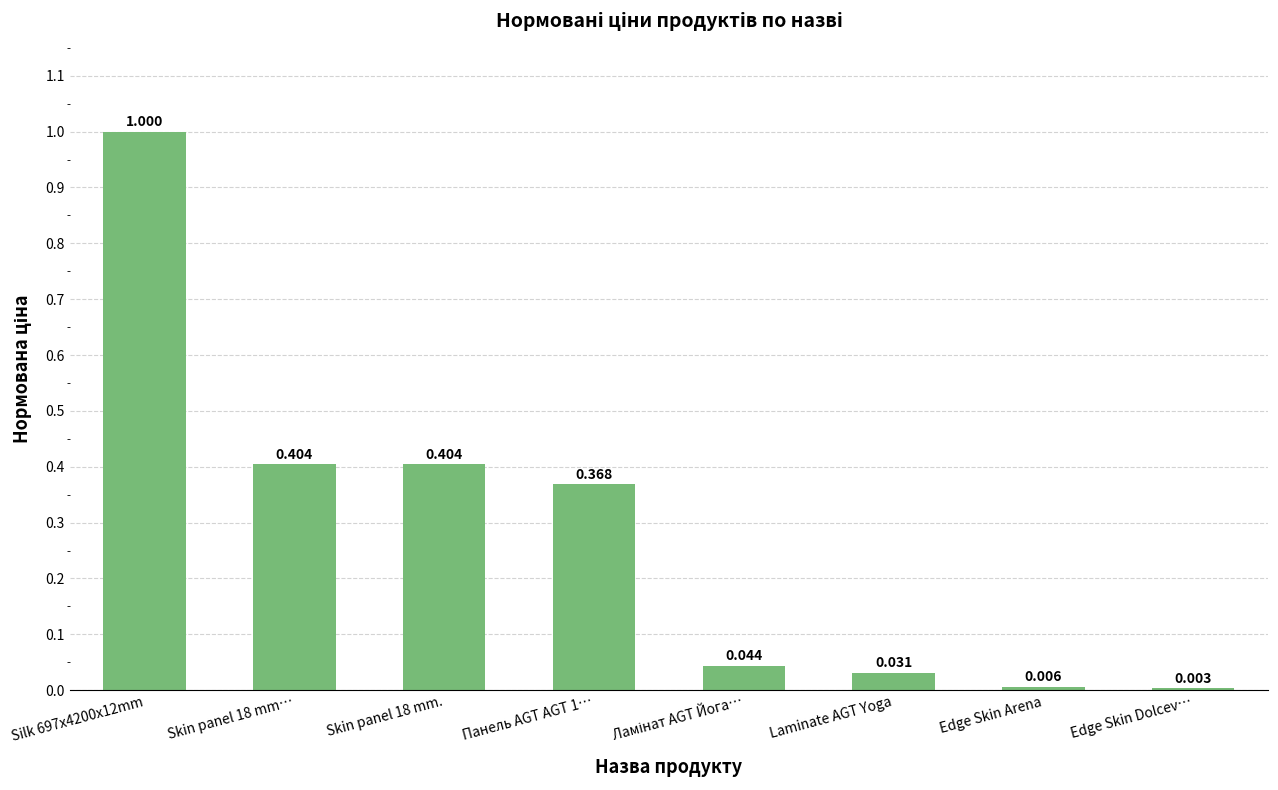

Which has a higher value, Edge Skin Dolcev… or Edge Skin Arena?

Edge Skin Arena